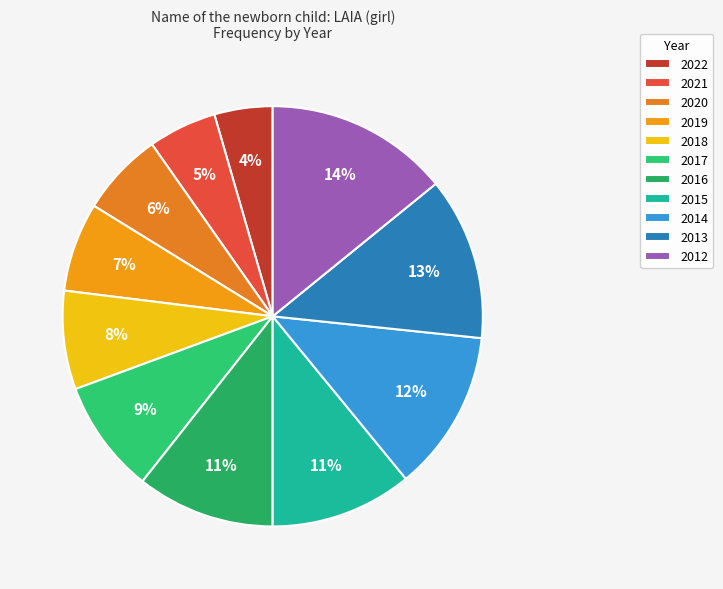

What percentage do 2013 and 2018 together represent?

20.1%